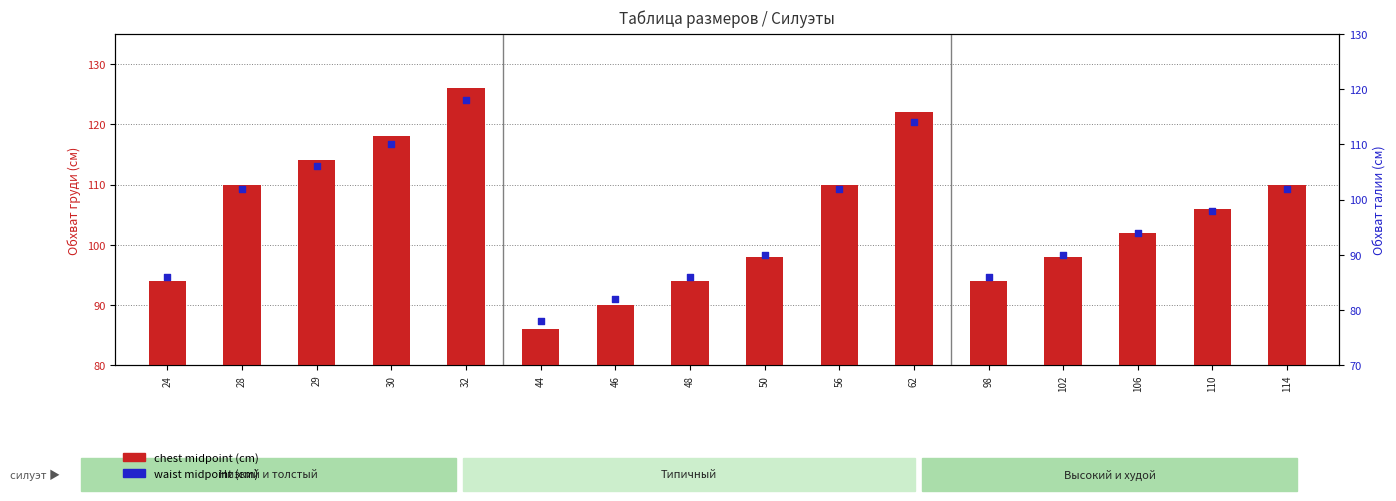

Which series contains the lowest Y value?

waist midpoint (cm)